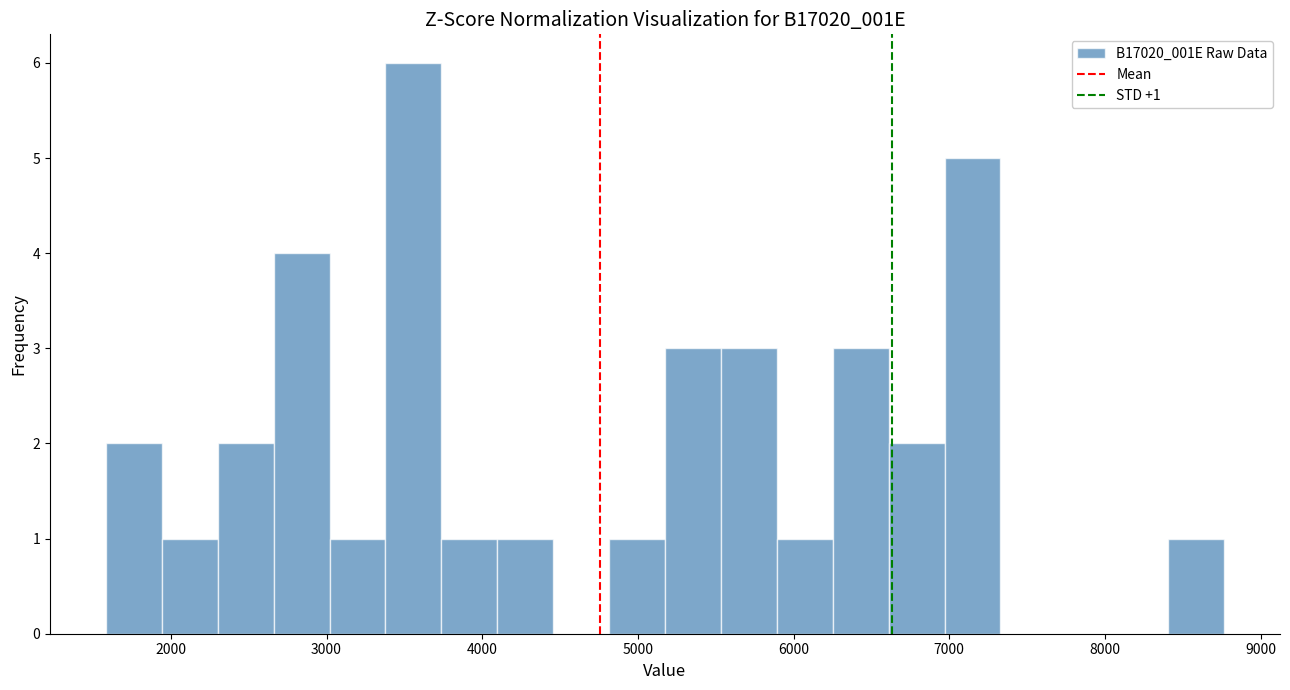

Read against the x-axis, roughly where is the centre of the tallest bar?

3600